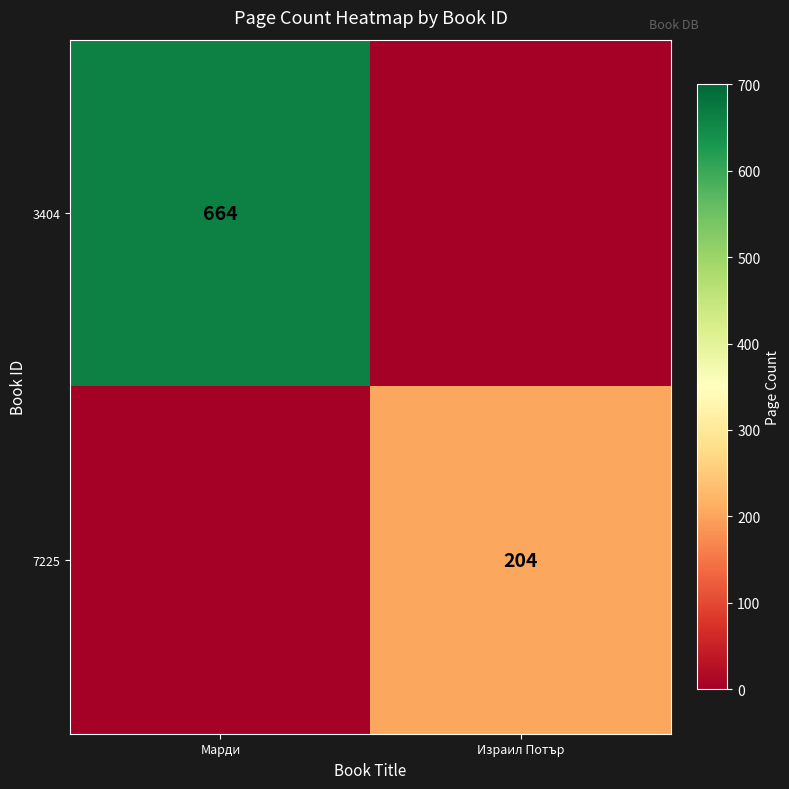

The 3404 series shows 664 at Марди. True or false?

True